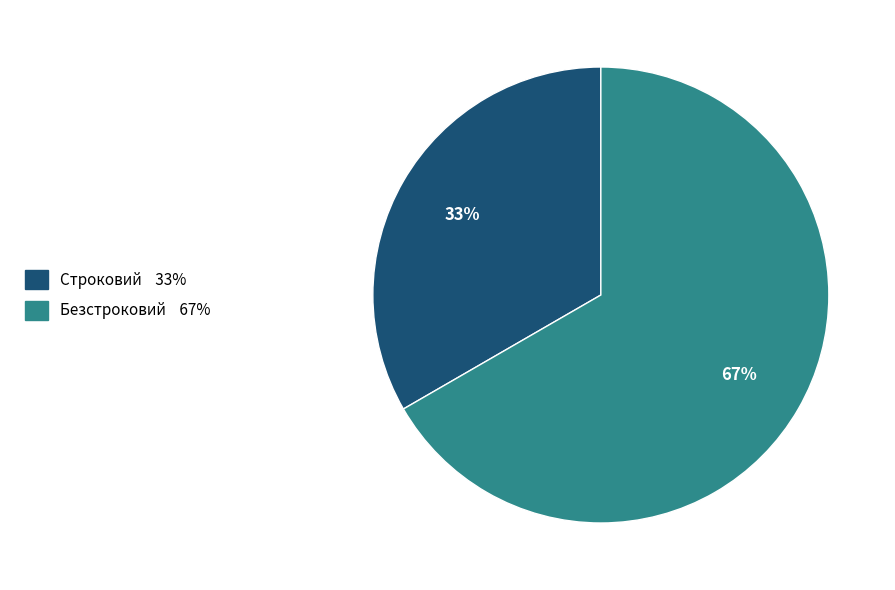

What is the ratio of the value at Строковий to the value at Безстроковий?

0.5